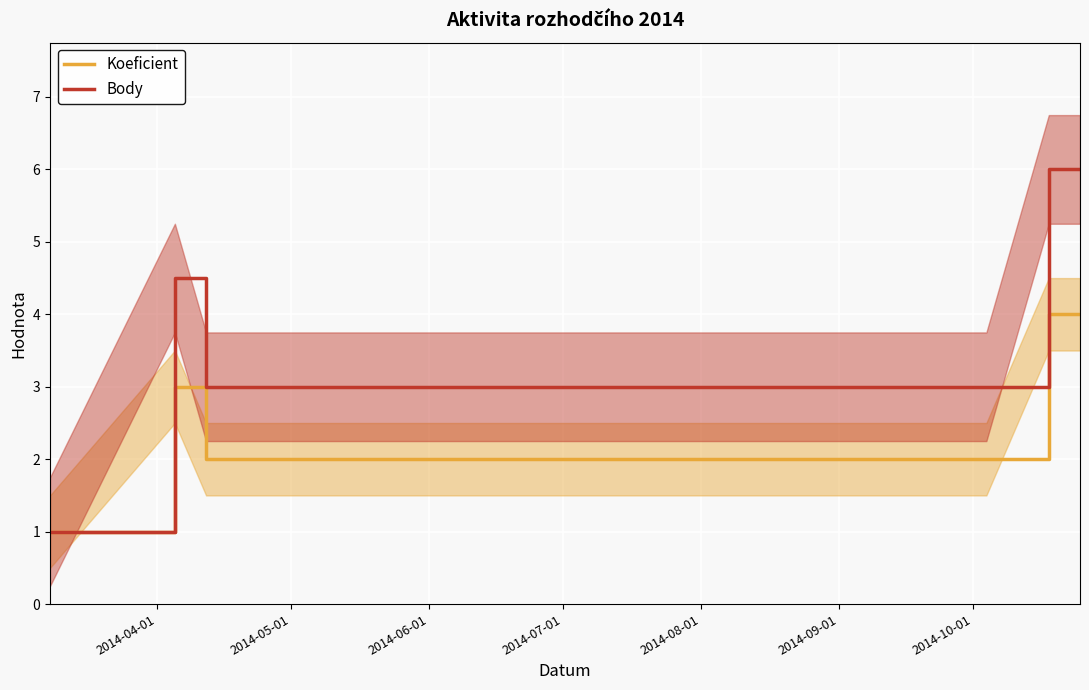

What is the maximum value for Body?

6.0